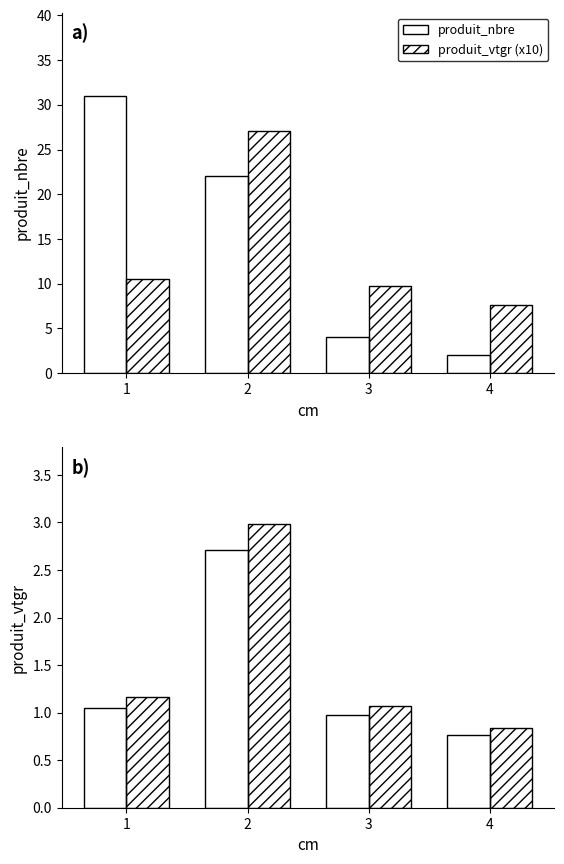

Which label corresponds to the smallest value in the chart?

4